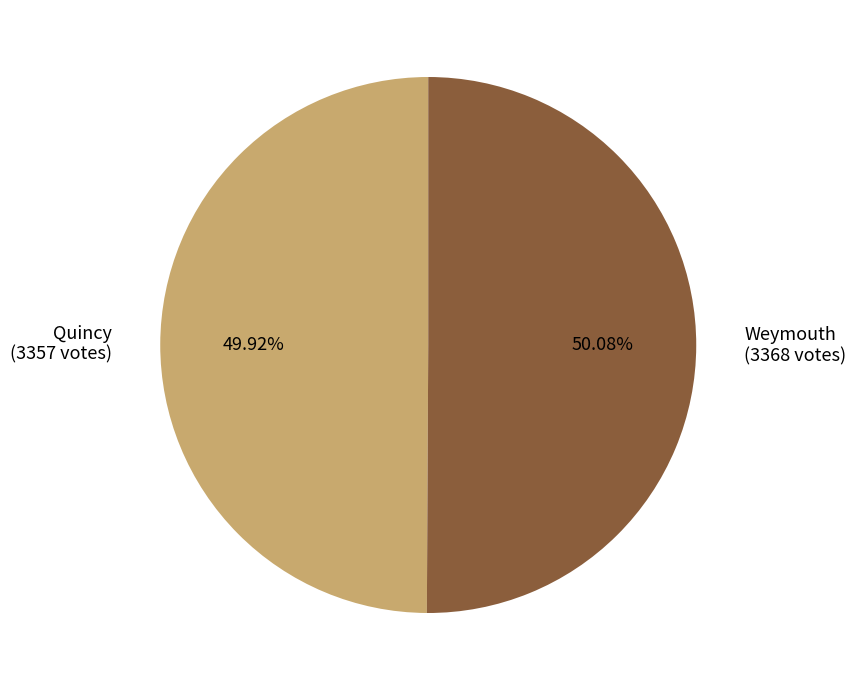

How many segments does this pie chart have?

2